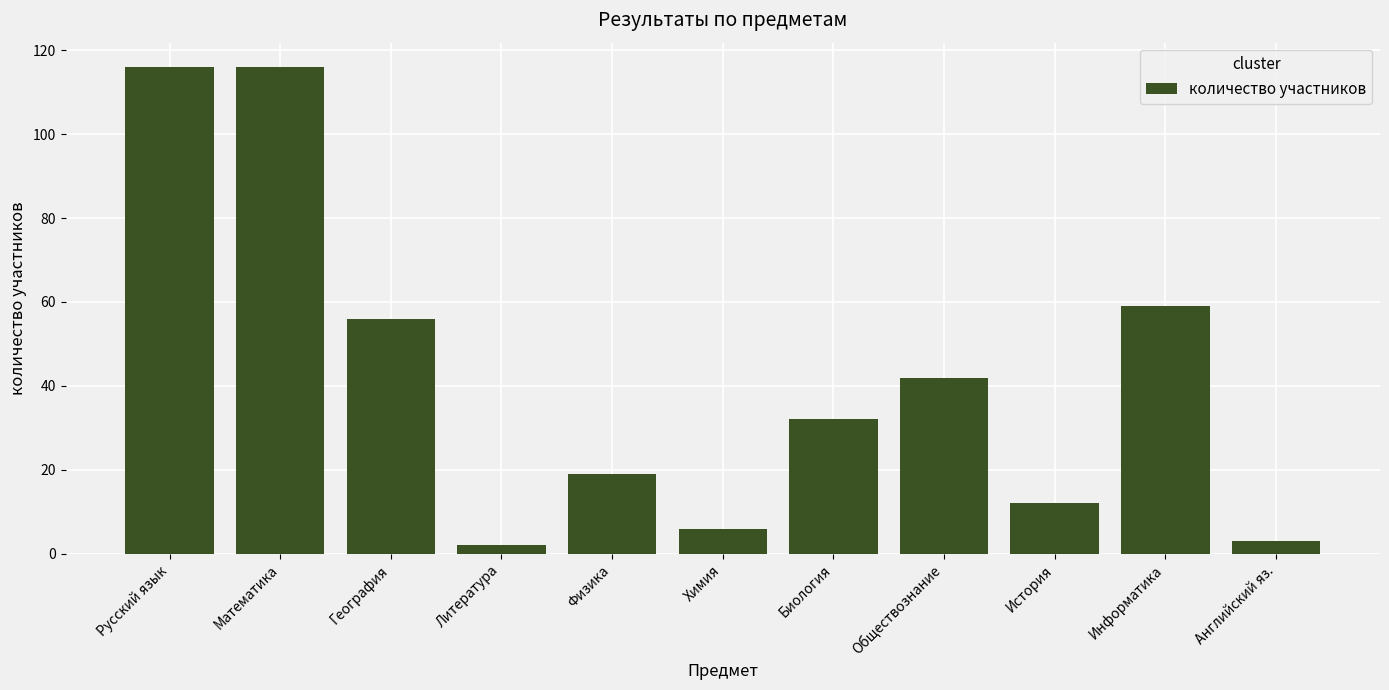

What value does the data have at Информатика?

59